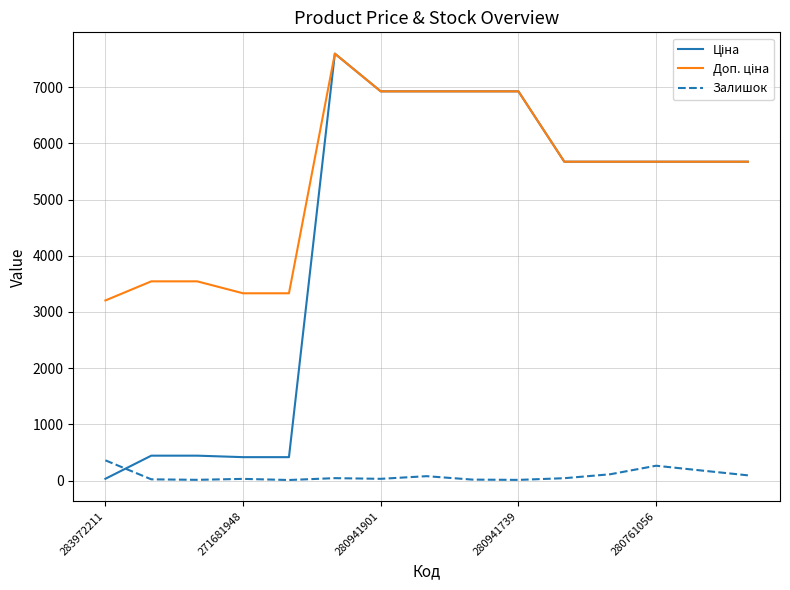

What is the maximum value shown in the chart?

7596.5